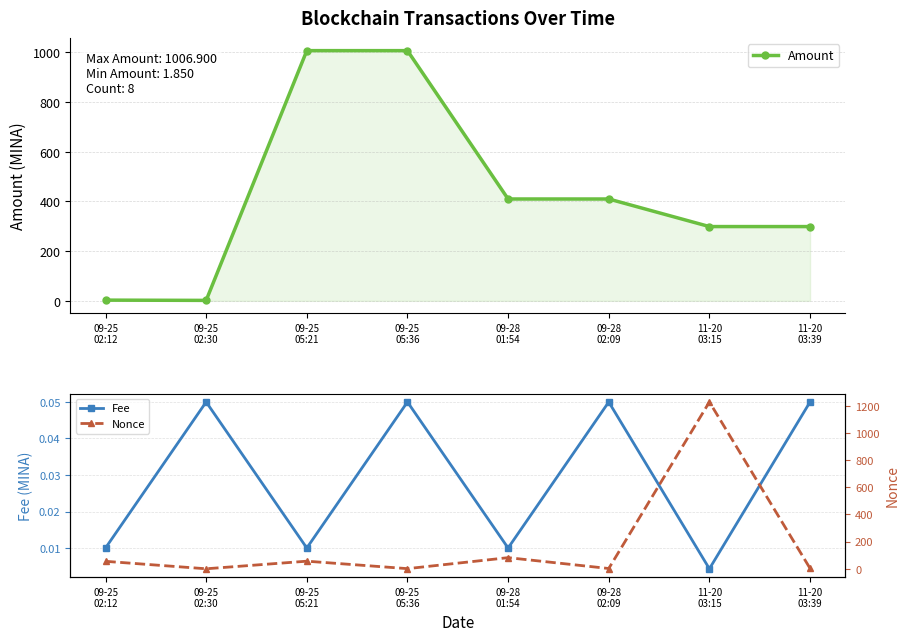

True or false: Amount and Fee cross at least once.

False